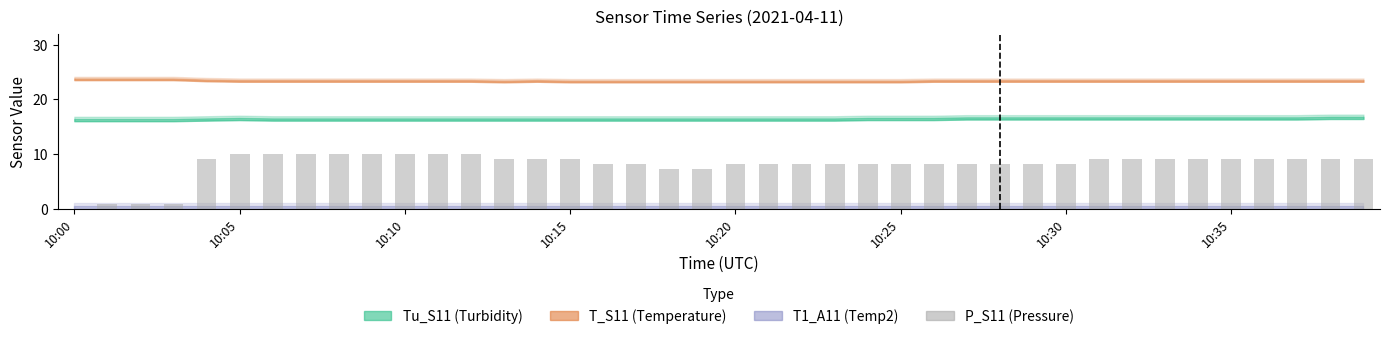

Count the number of data series in this chart.

1